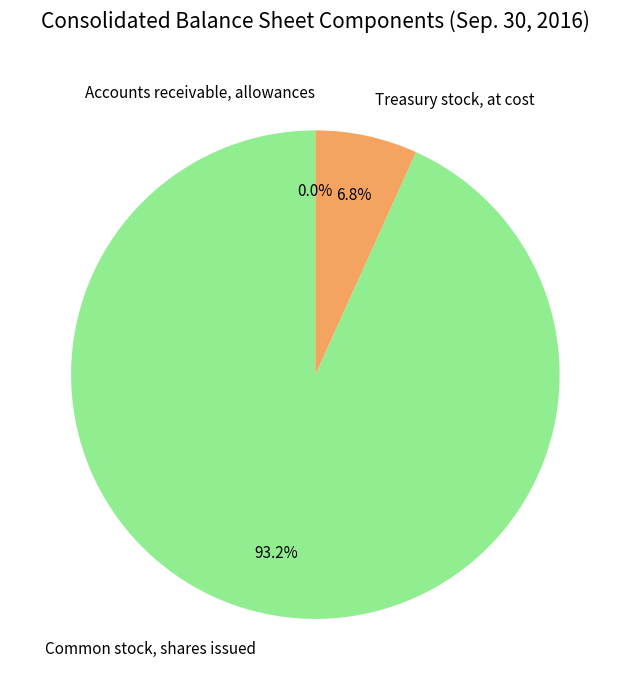

What percentage is NOT represented by Common stock, shares issued?

6.8%